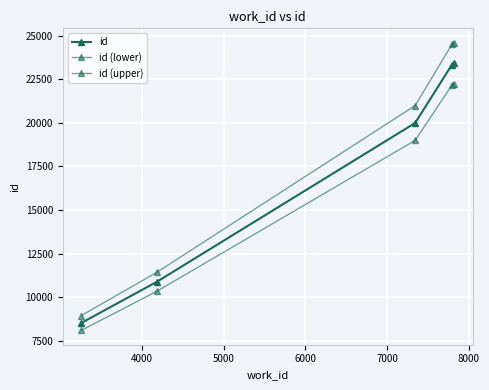

Does the chart have visible grid lines?

Yes